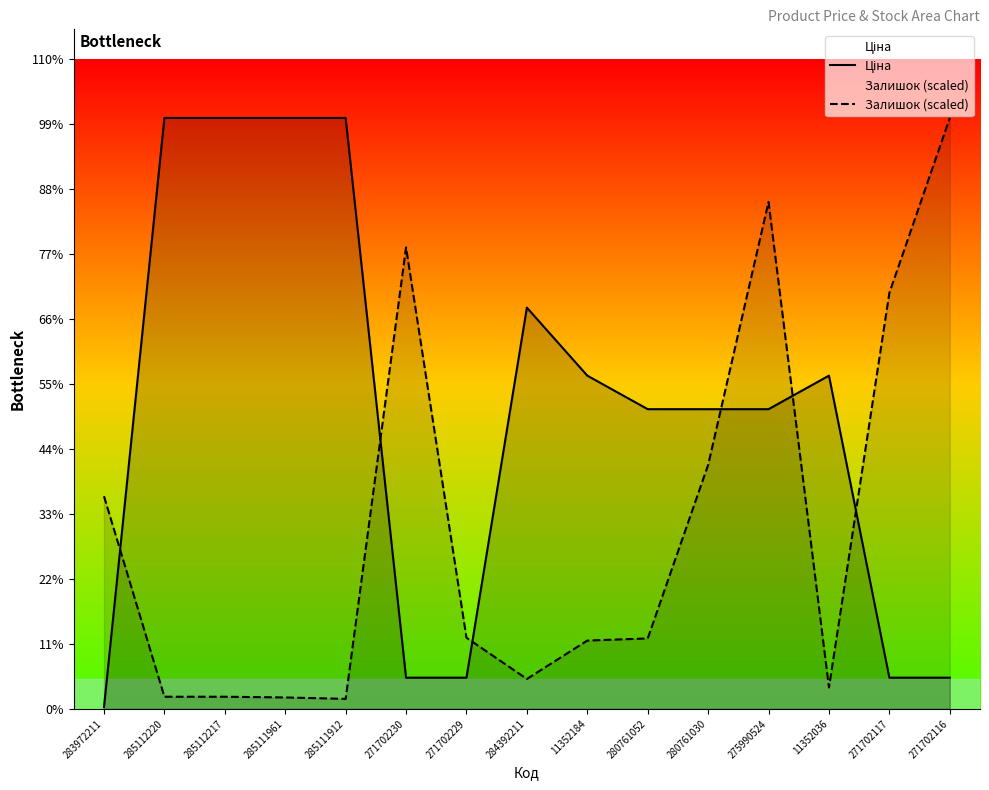

What is the value of the Ціна point at the 6th from the left?

586.0